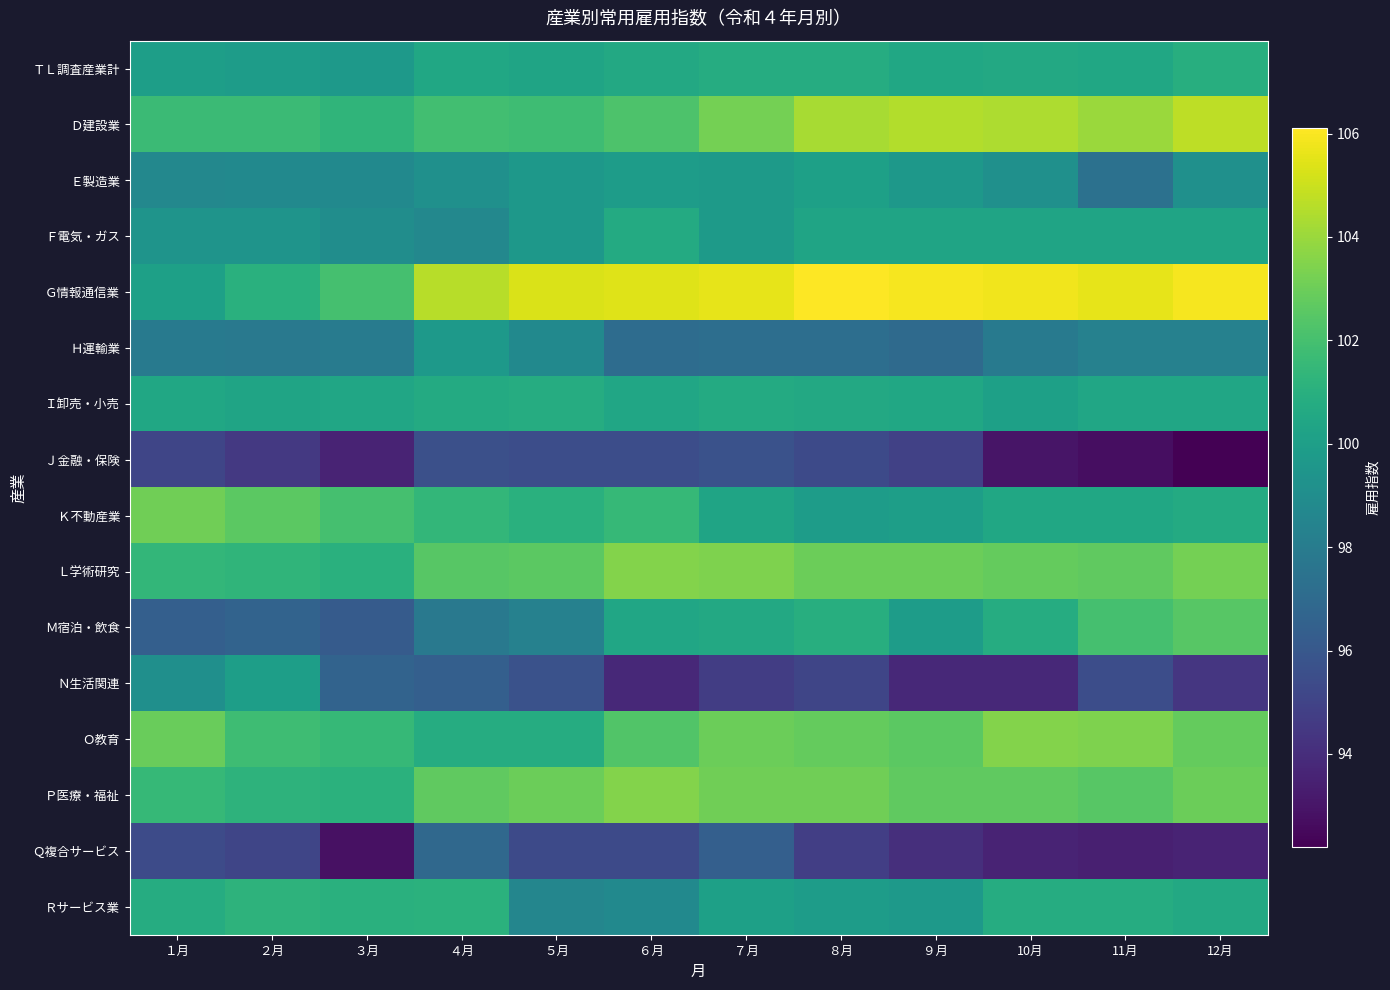

Count the number of categories in the chart.

12